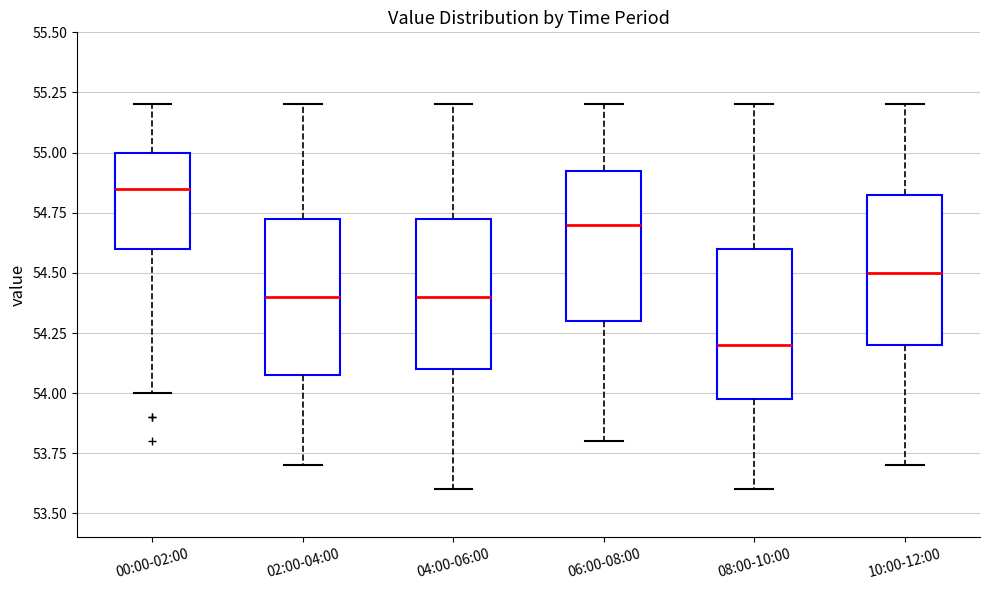

Reading left to right, transcribe this box plot: for each box, give where its median line is, the range the box spans, and where its two whiskers end, as read against the y-axis. The values are not printed on the chart, so give them approximately, as read against the axis.

00:00-02:00: median 54.85, box 54.60 to 55.00, whiskers 54.00 to 55.20
02:00-04:00: median 54.40, box 54.10 to 54.75, whiskers 53.70 to 55.20
04:00-06:00: median 54.40, box 54.10 to 54.75, whiskers 53.60 to 55.20
06:00-08:00: median 54.70, box 54.30 to 54.95, whiskers 53.80 to 55.20
08:00-10:00: median 54.20, box 54.00 to 54.60, whiskers 53.60 to 55.20
10:00-12:00: median 54.50, box 54.20 to 54.85, whiskers 53.70 to 55.20